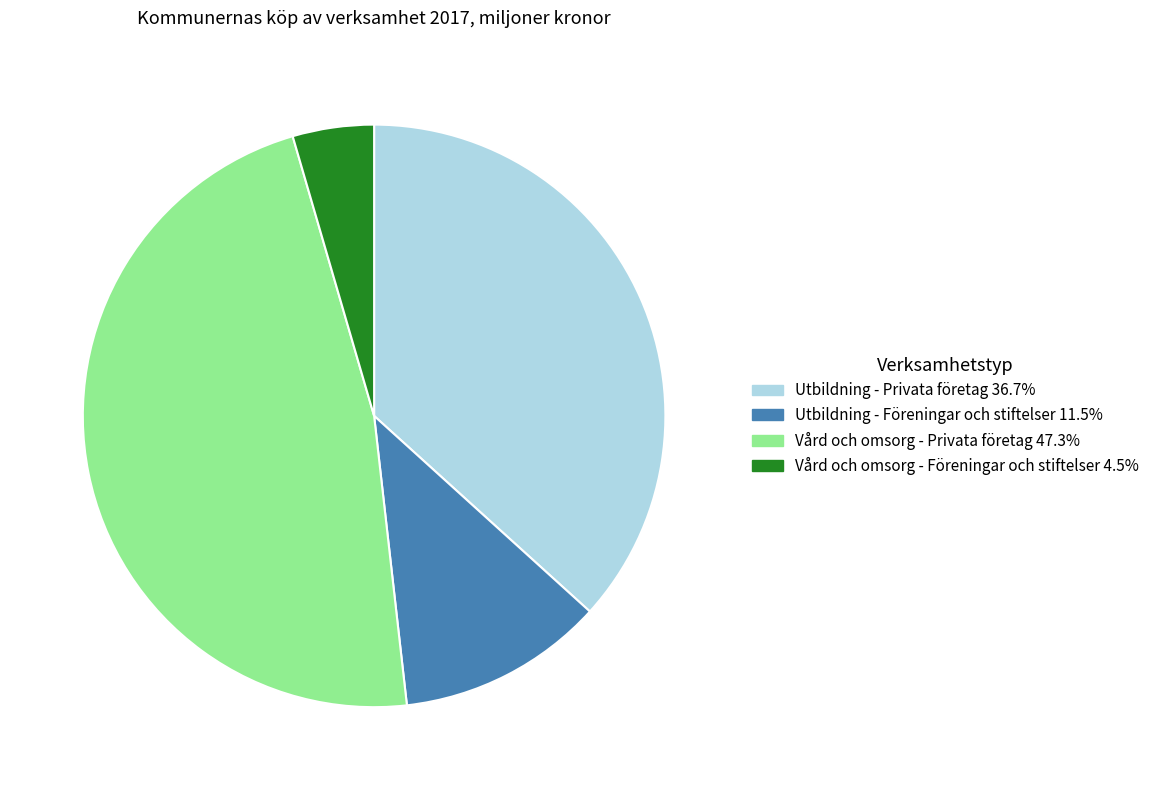

Is the sum of Vård och omsorg - Privata företag and Utbildning - Privata företag greater than half?

Yes